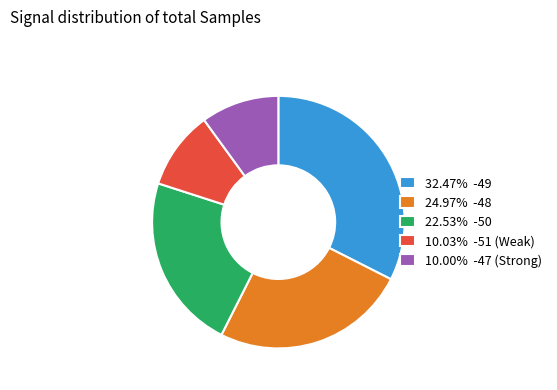

Is the sum of 32.47% -49 and 10.00% -47 (Strong) greater than half?

No